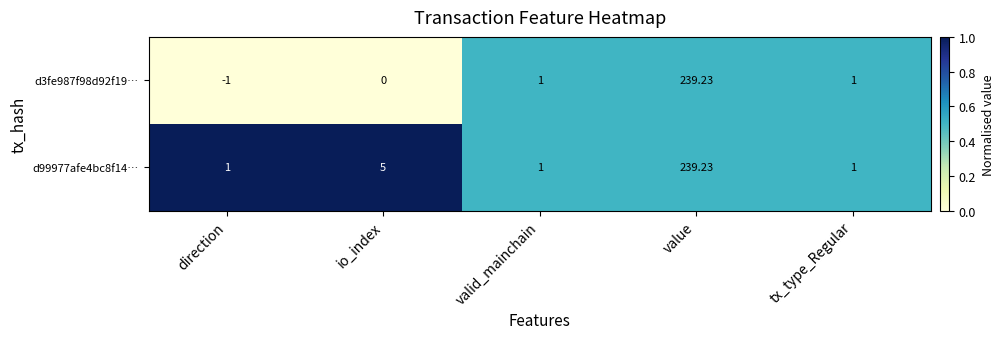

At which label does d3fe987f98d92f19… reach its minimum?

direction